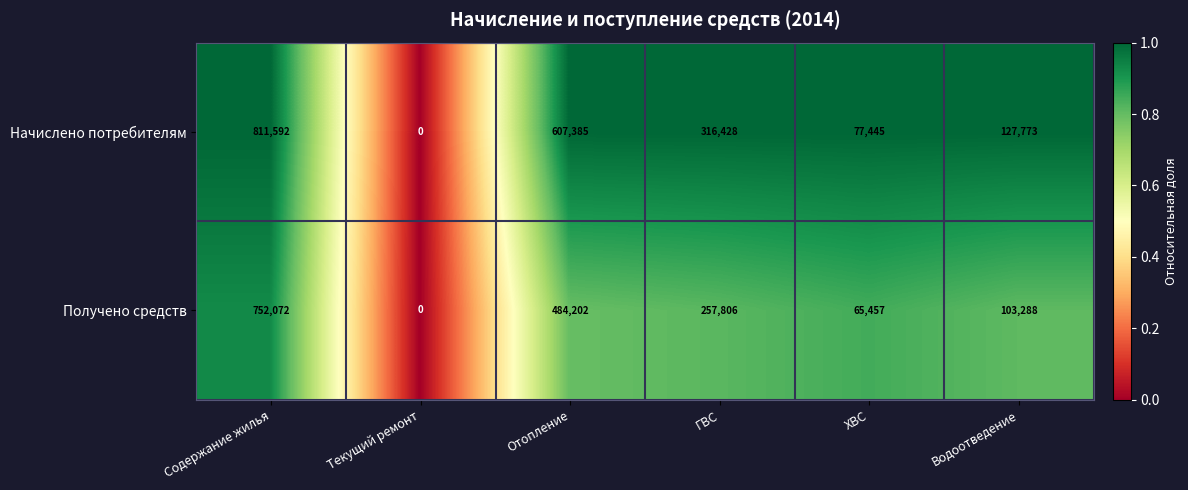

At which category is the sum across all series the highest?

Содержание жилья